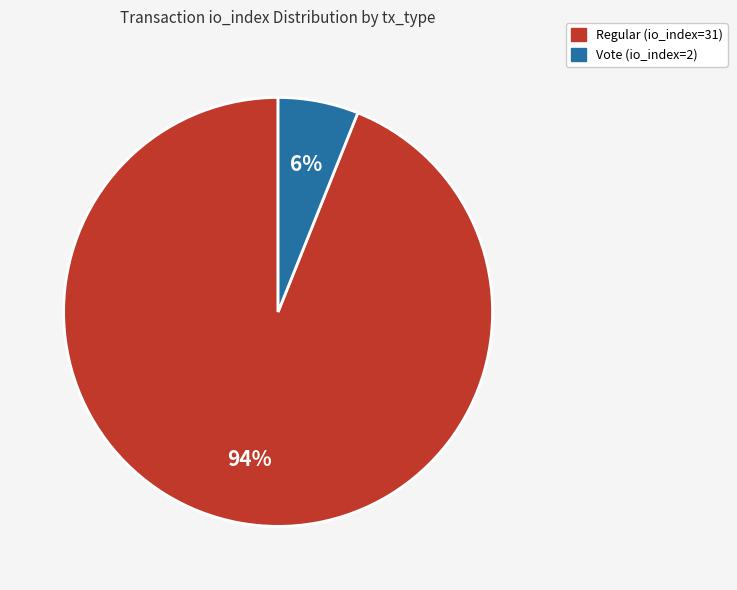

Is there a majority slice in this chart?

Yes